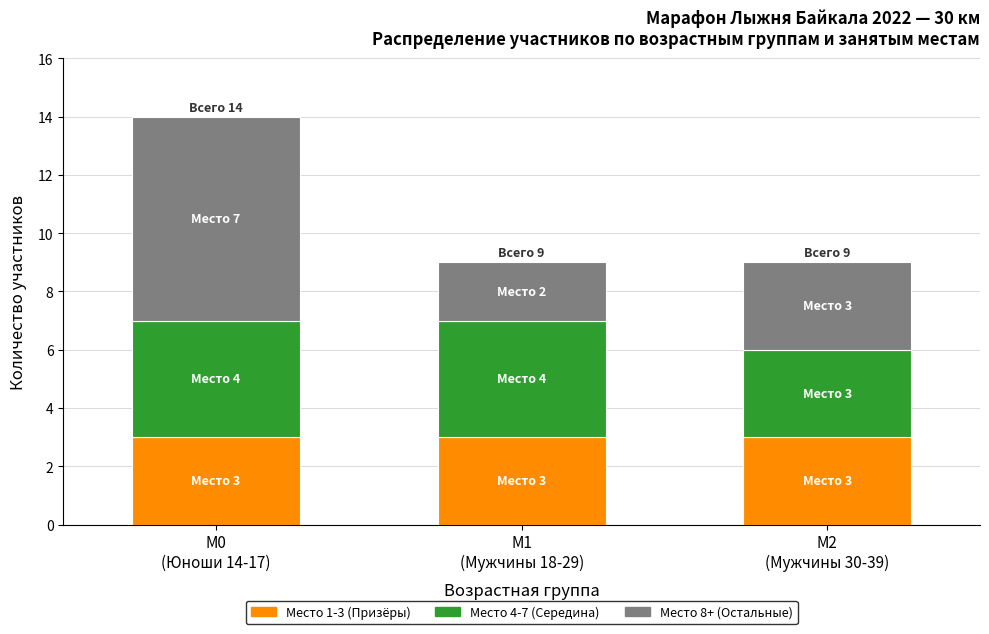

What is the average value of the Место 1-3 (Призёры) series?

3